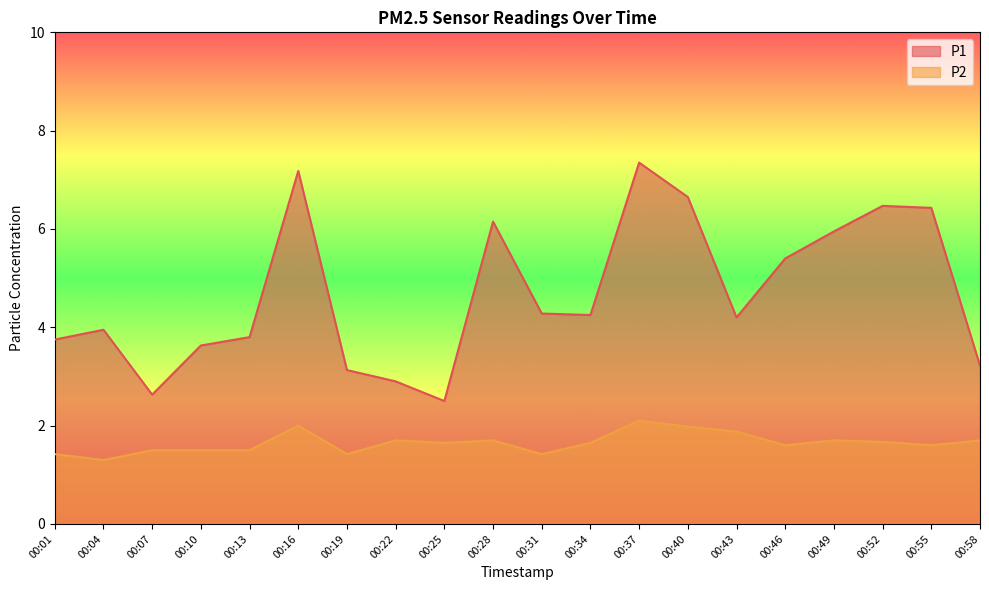

How many data points in P1 are above 4?

11